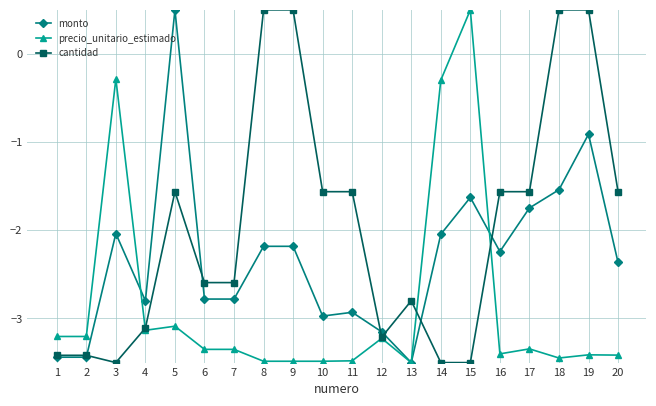

What is the average value of the monto series?

-2.3